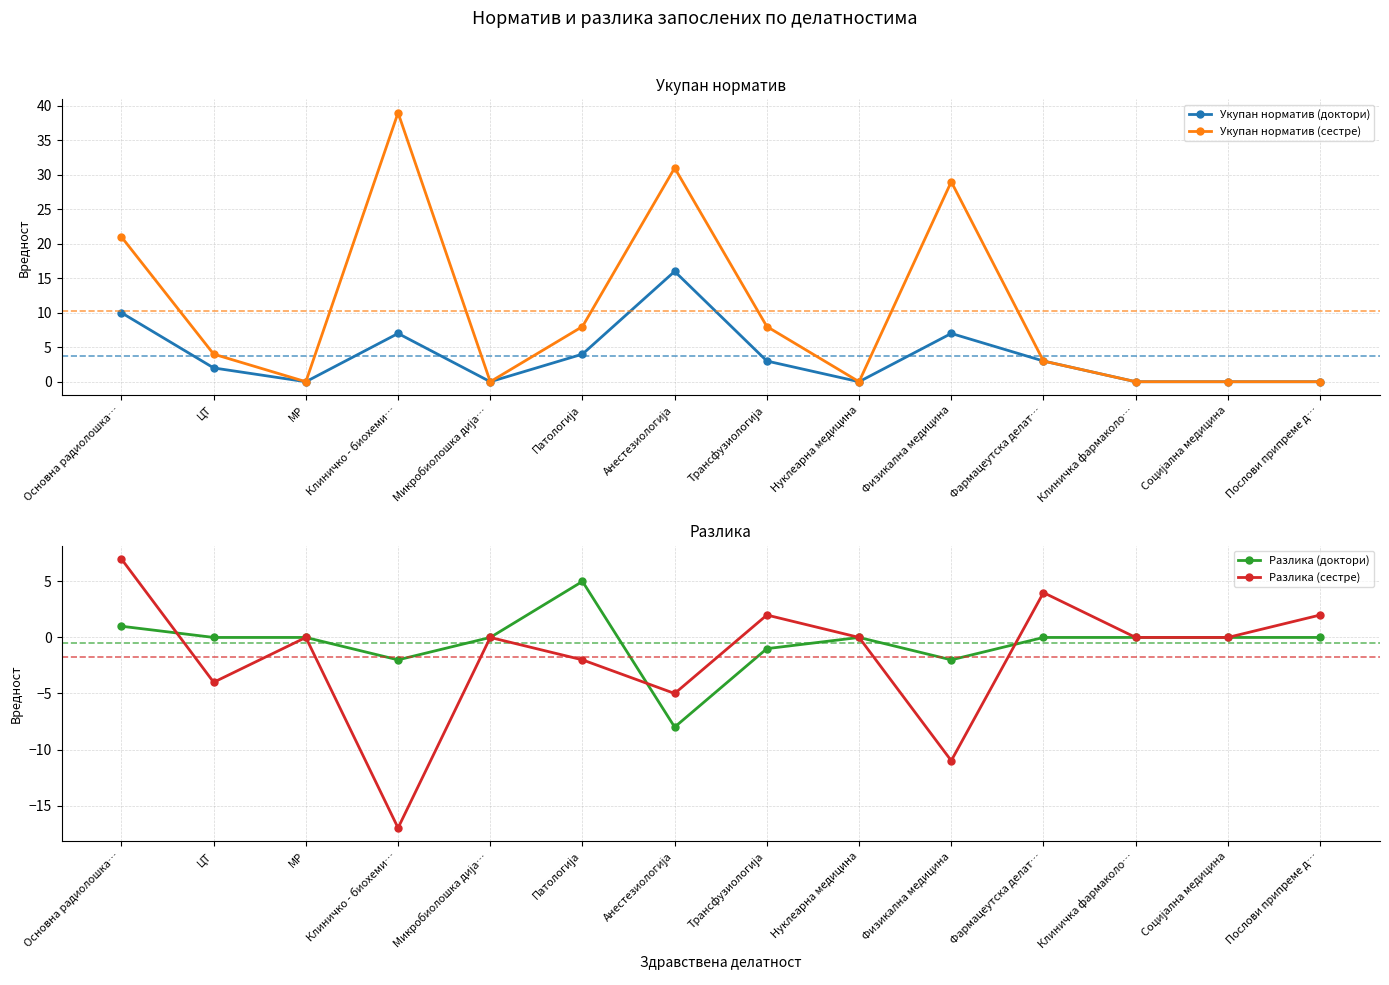

At how many categories does at least one series exceed 13?

4